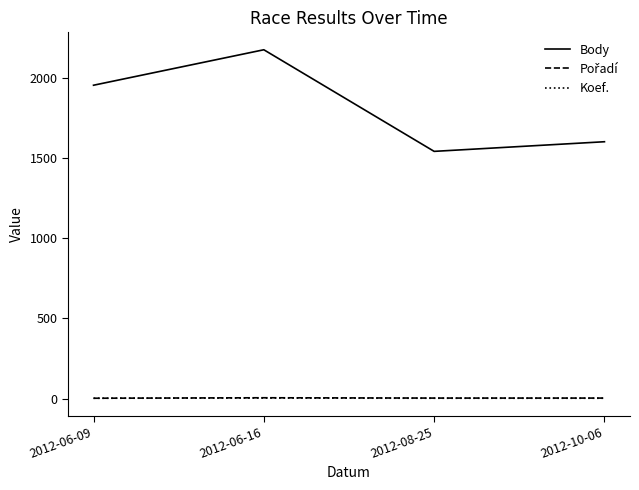

True or false: Body and Koef. cross at least once.

False